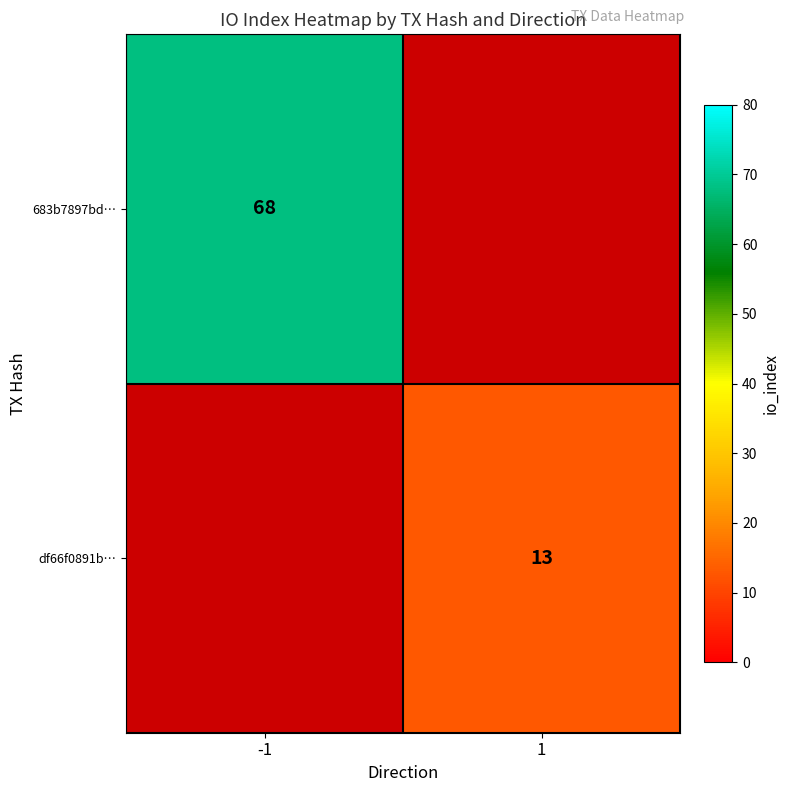

True or false: df66f0891b… has a value of 13 at 1.

True